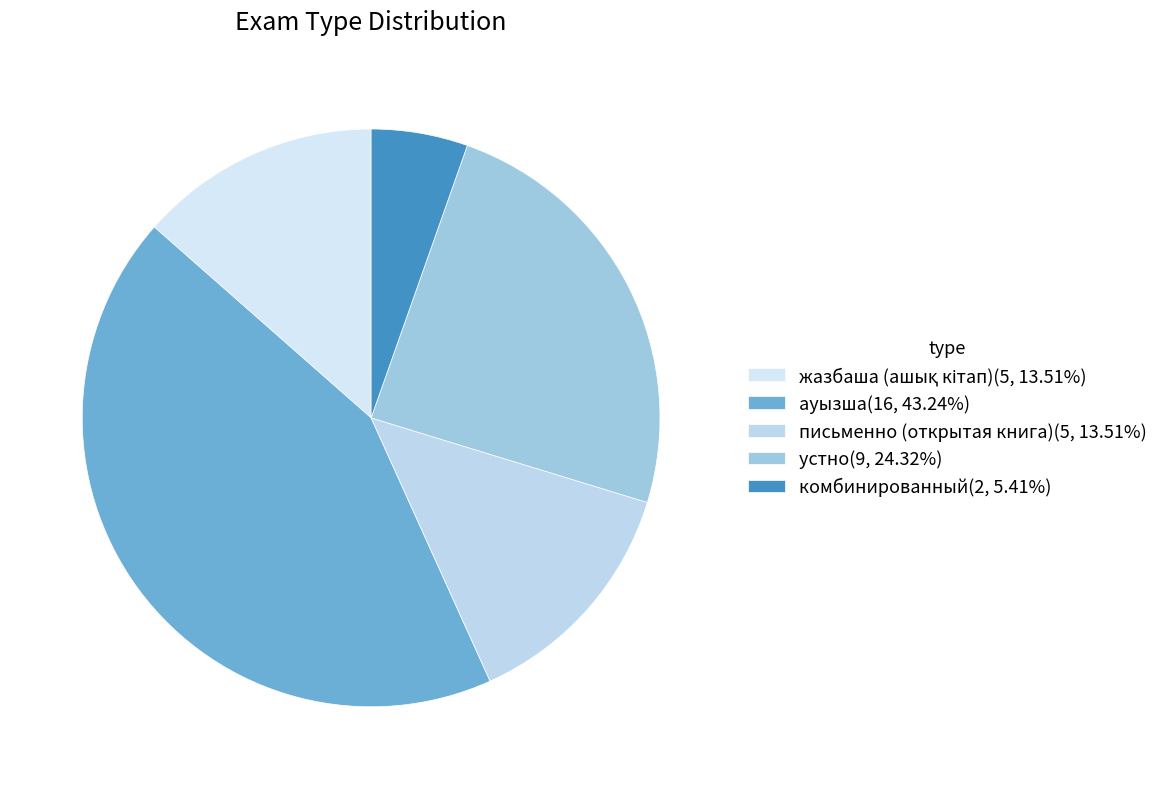

Rank the categories by value from highest to lowest.

ауызша, устно, жазбаша (ашық кітап), письменно (открытая книга), комбинированный